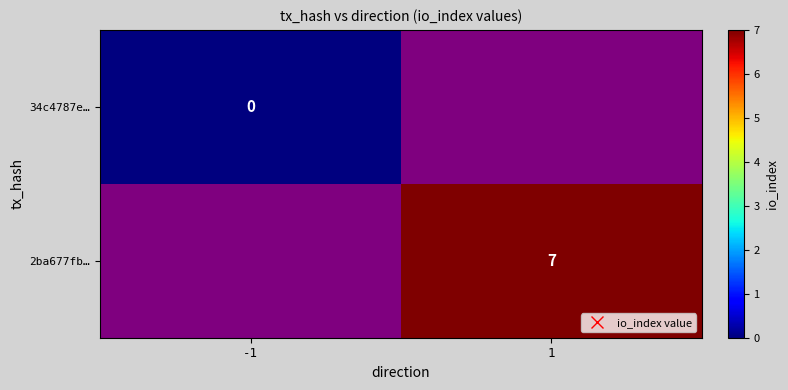

How many values in 2ba677fb… are above zero?

1